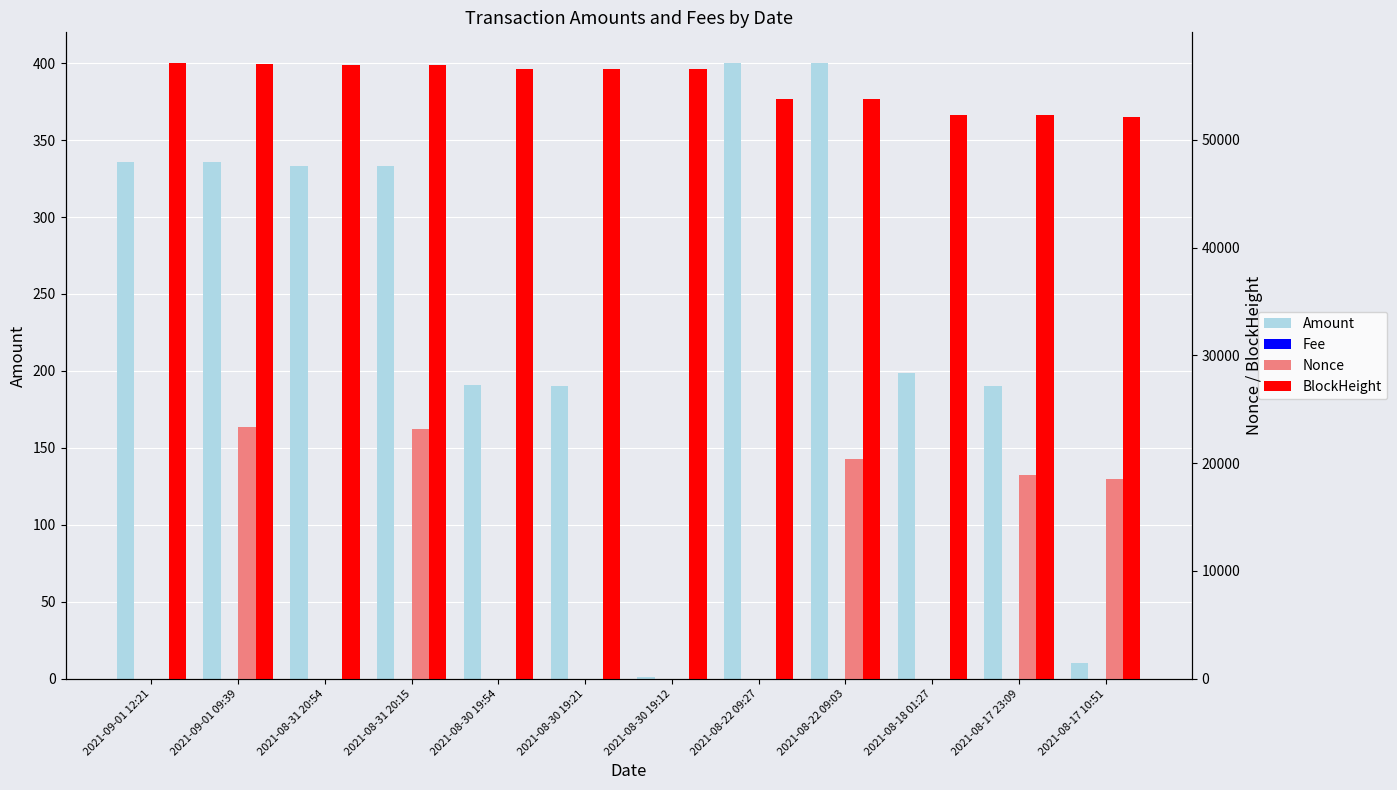

True or false: Fee has a value of 0.0 at 2021-08-31 20:15.

False